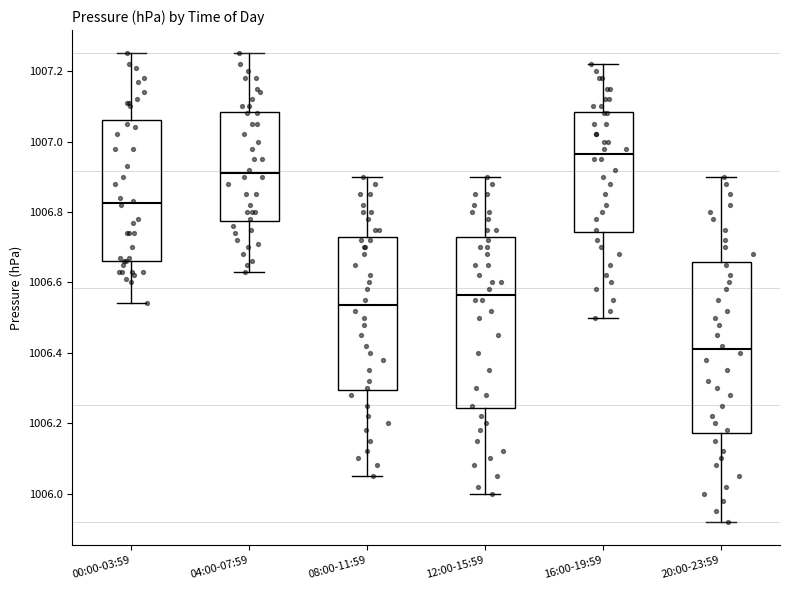

Reading left to right, read every box against the y-axis: the position of its median line, the range the box covers, and the ends of its whiskers. The values are not printed on the chart, so give them approximately, as read against the axis.

00:00-03:59: median 1006.82, box 1006.66 to 1007.06, whiskers 1006.54 to 1007.26
04:00-07:59: median 1006.92, box 1006.78 to 1007.08, whiskers 1006.64 to 1007.26
08:00-11:59: median 1006.54, box 1006.30 to 1006.72, whiskers 1006.06 to 1006.90
12:00-15:59: median 1006.56, box 1006.24 to 1006.72, whiskers 1006.00 to 1006.90
16:00-19:59: median 1006.96, box 1006.74 to 1007.08, whiskers 1006.50 to 1007.22
20:00-23:59: median 1006.42, box 1006.18 to 1006.66, whiskers 1005.92 to 1006.90